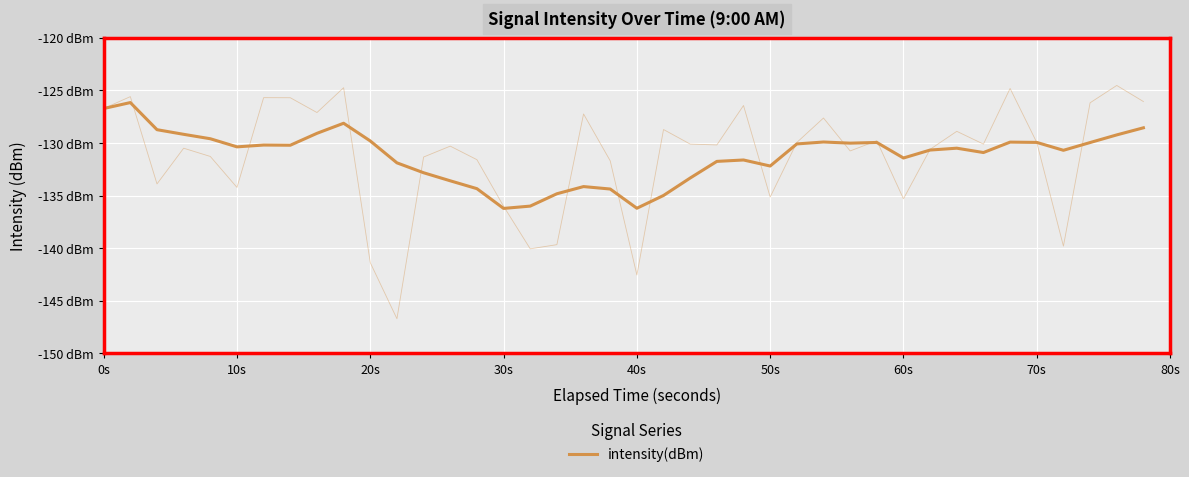

Reading left to right, list all the values displayed in this chart.

-126.7	-126.1	-128.7	-129.2	-129.6	-130.4	-130.2	-130.2	-129.1	-128.1	-129.8	-131.9	-132.8	-133.6	-134.3	-136.2	-136.0	-134.8	-134.1	-134.4	-136.2	-135.0	-133.3	-131.7	-131.6	-132.2	-130.1	-129.9	-130.0	-129.9	-131.4	-130.7	-130.5	-130.9	-129.9	-129.9	-130.7	-129.9	-129.2	-128.5